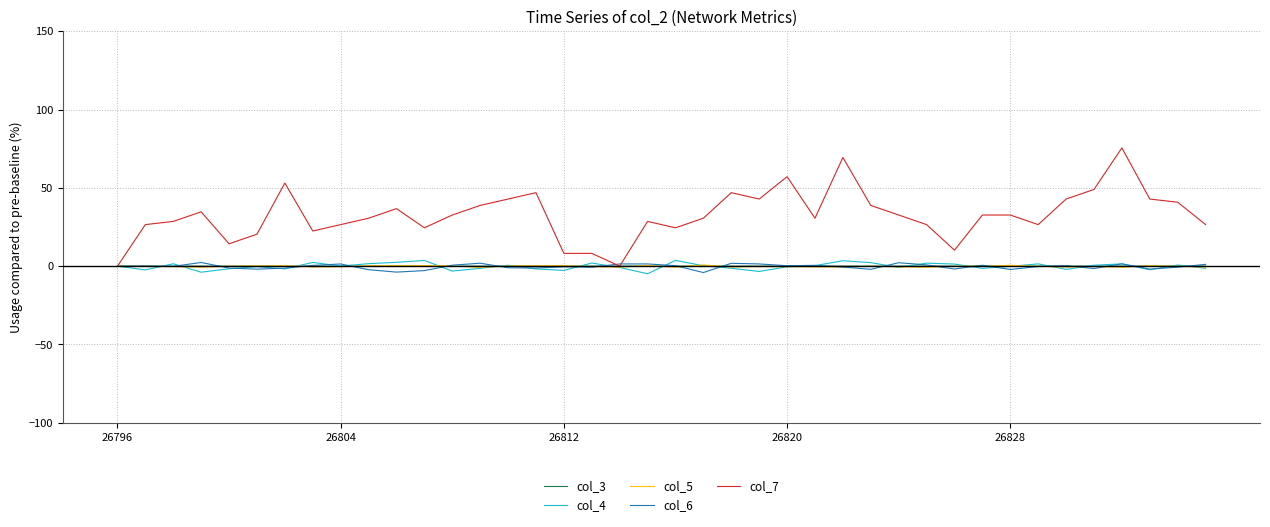

What is the sum of all col_5 values?

-6.1